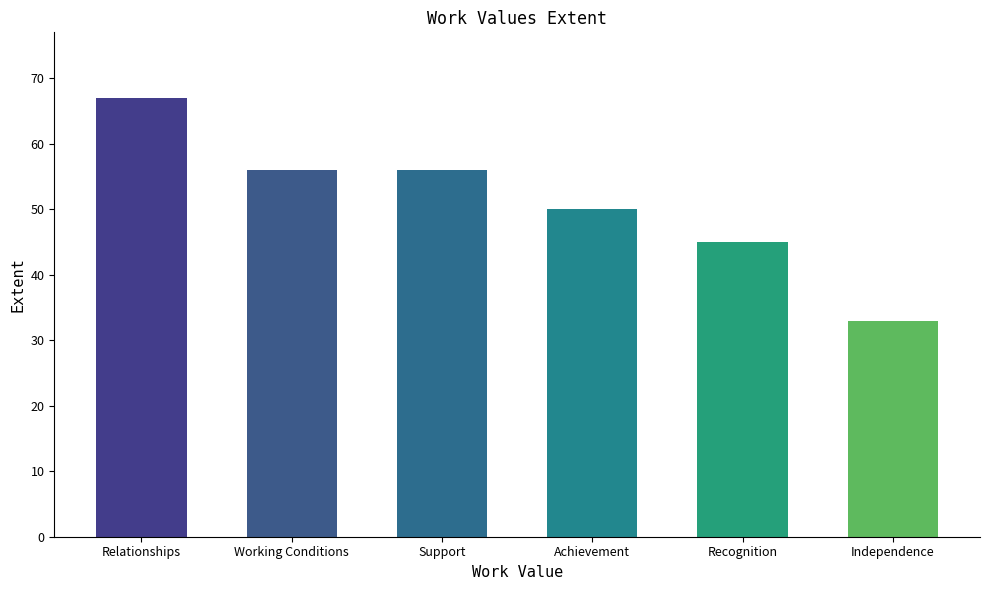

Read the value at Relationships, to the nearest 5.

65